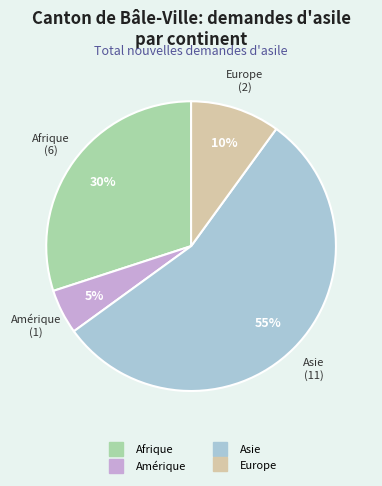

Is there any slice that represents more than half of the pie?

Yes